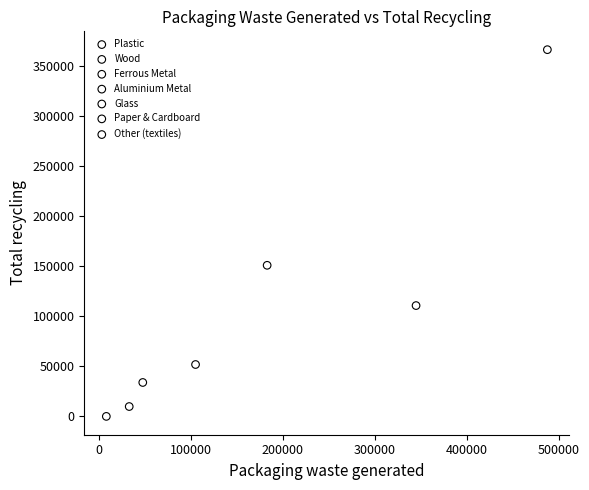

What are all the series names shown in the legend?

Plastic, Wood, Ferrous Metal, Aluminium Metal, Glass, Paper & Cardboard, Other (textiles)